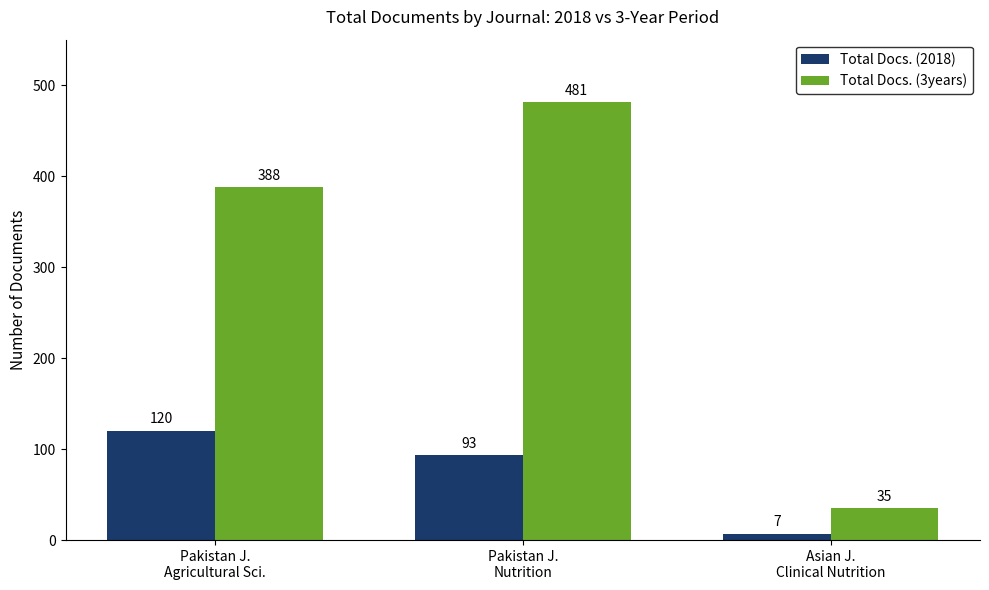

What is the label of the 1st bar from the right?

Asian J.
Clinical Nutrition